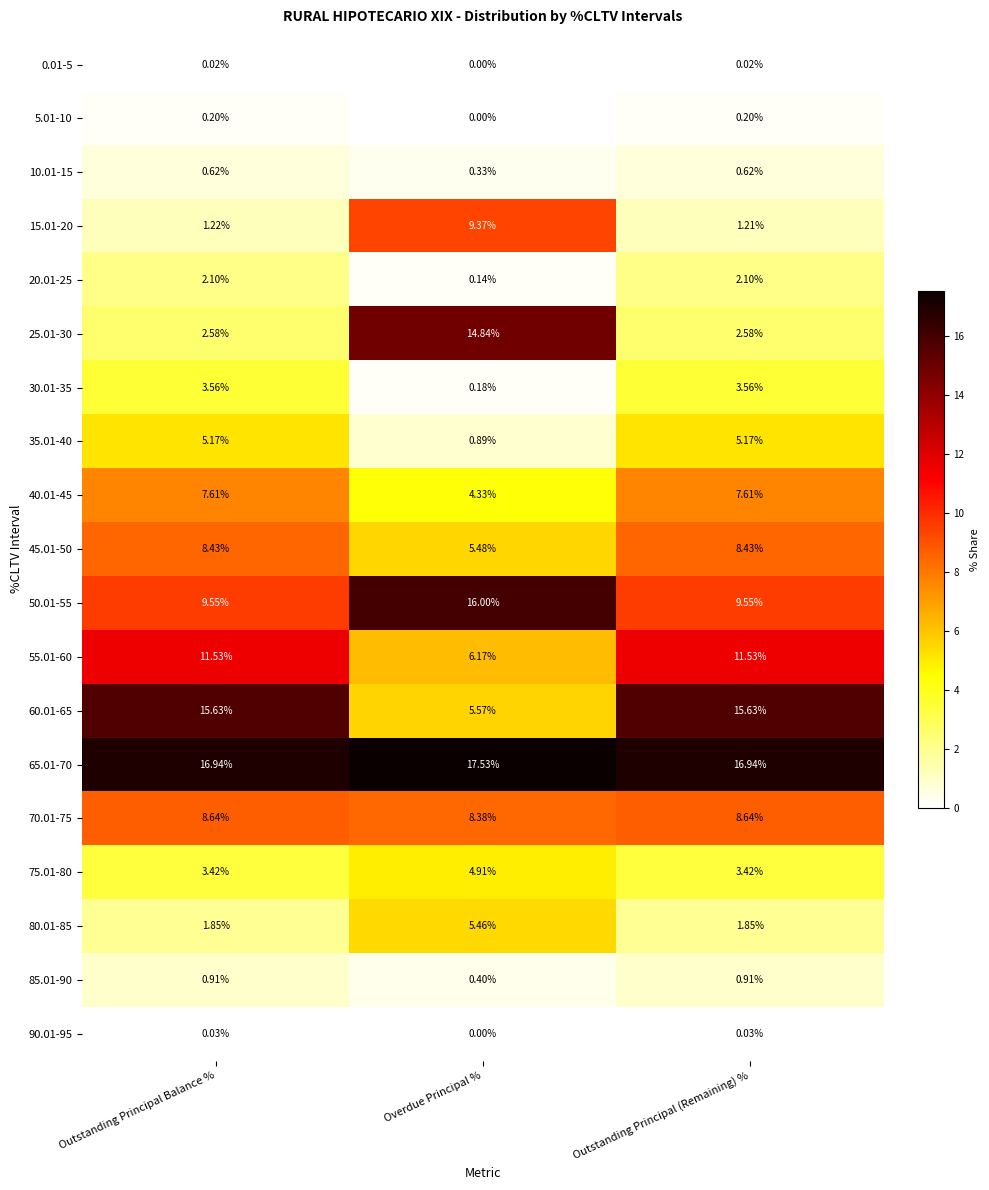

At Outstanding Principal Balance %, list the series in order from smallest to largest.

0.01-5, 90.01-95, 5.01-10, 10.01-15, 85.01-90, 15.01-20, 80.01-85, 20.01-25, 25.01-30, 75.01-80, 30.01-35, 35.01-40, 40.01-45, 45.01-50, 70.01-75, 50.01-55, 55.01-60, 60.01-65, 65.01-70